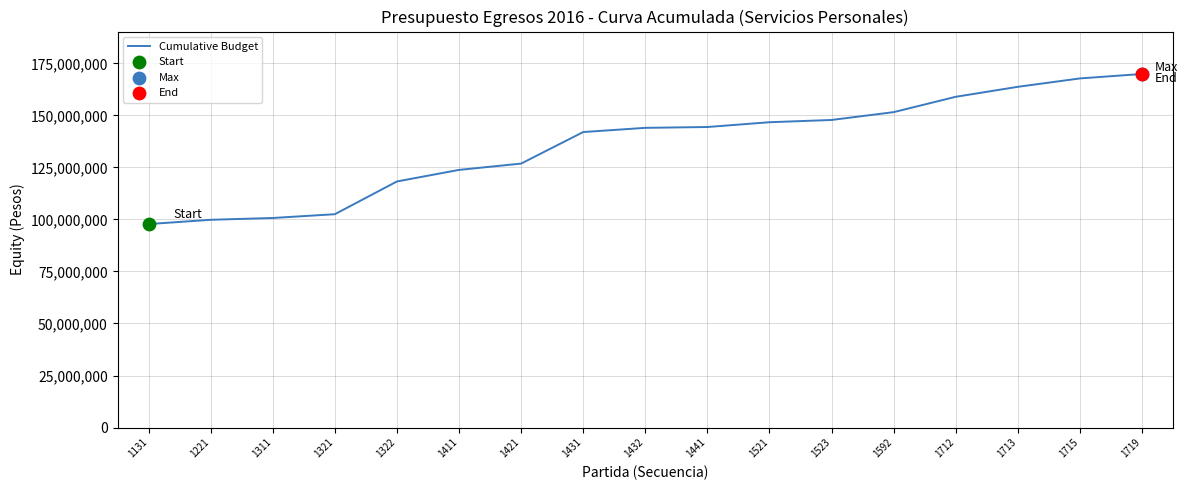

Approximately how many times larger is the value at 1441 compared to 1432?

1.0